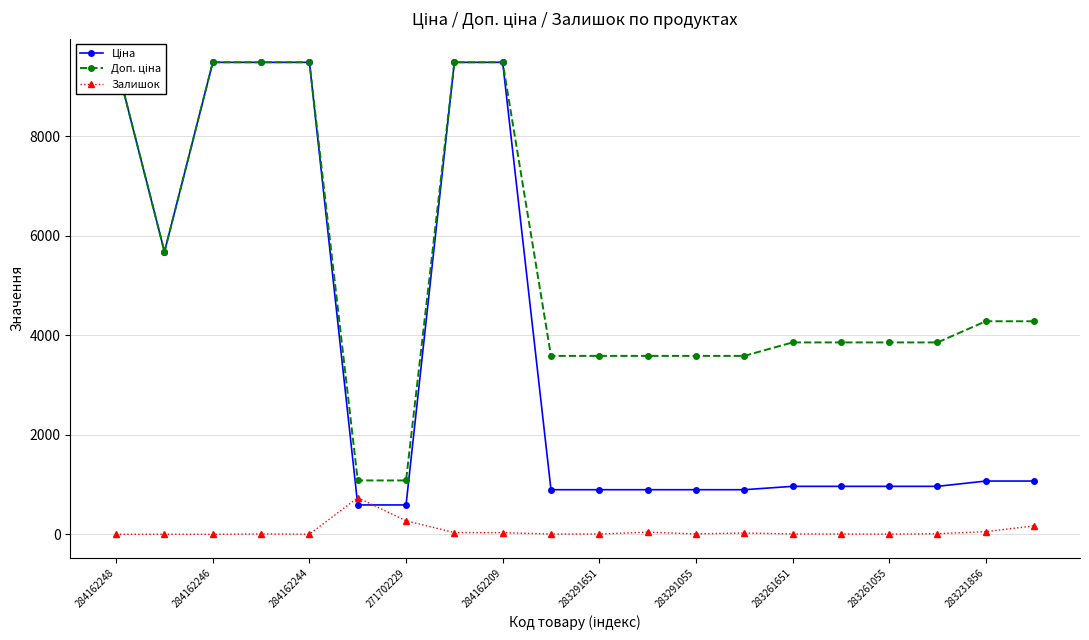

List the series in order of their peak value, lowest first.

Залишок, Ціна, Доп. ціна